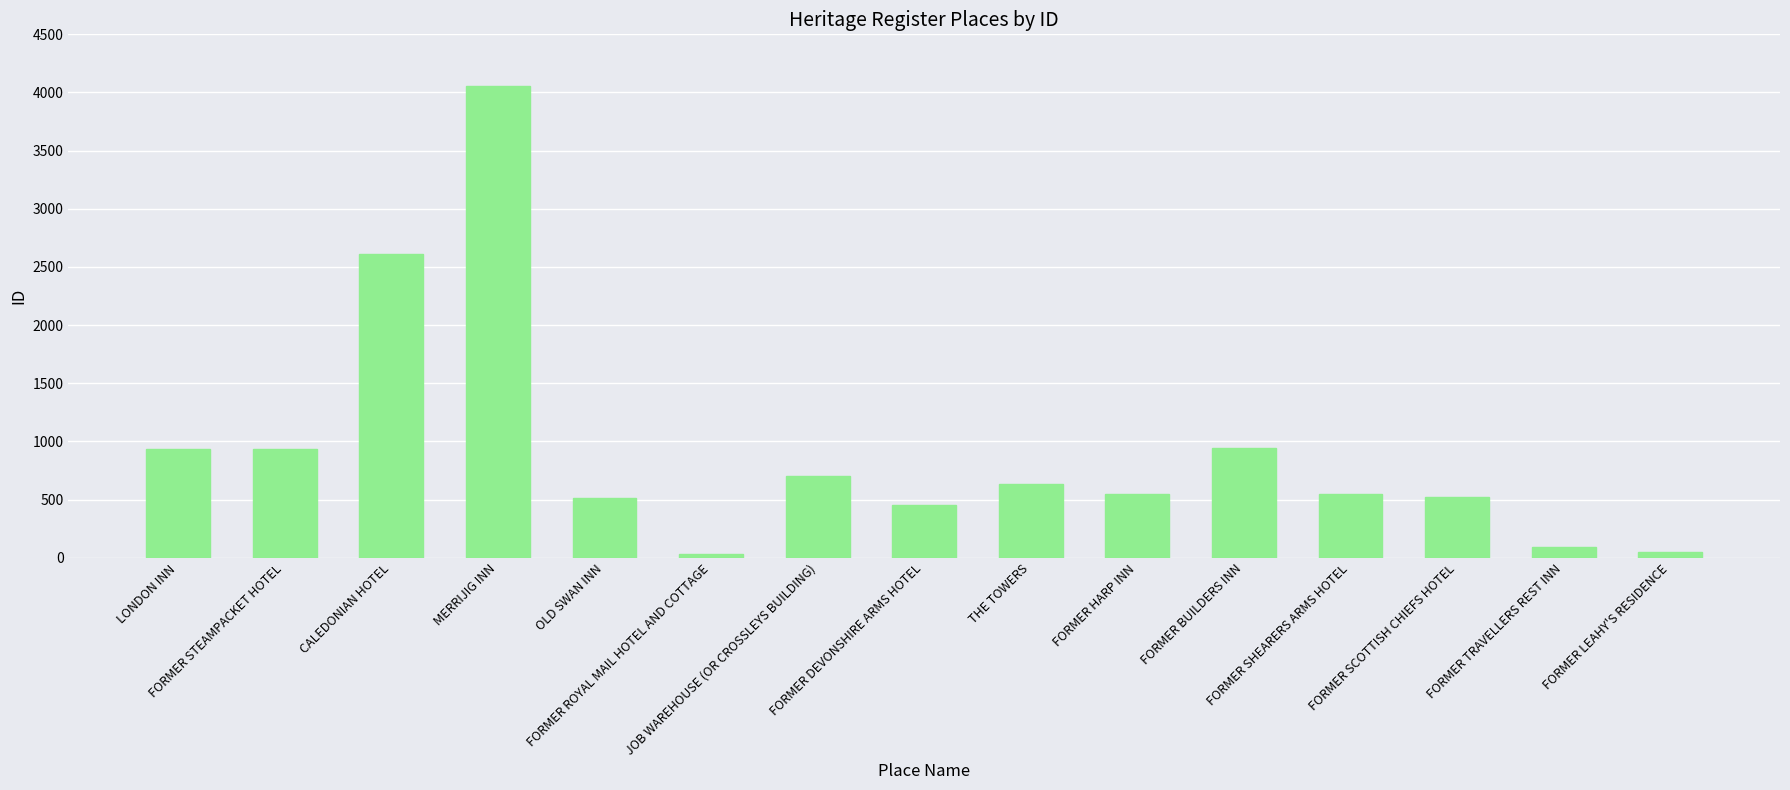

Are the bars horizontal?

No